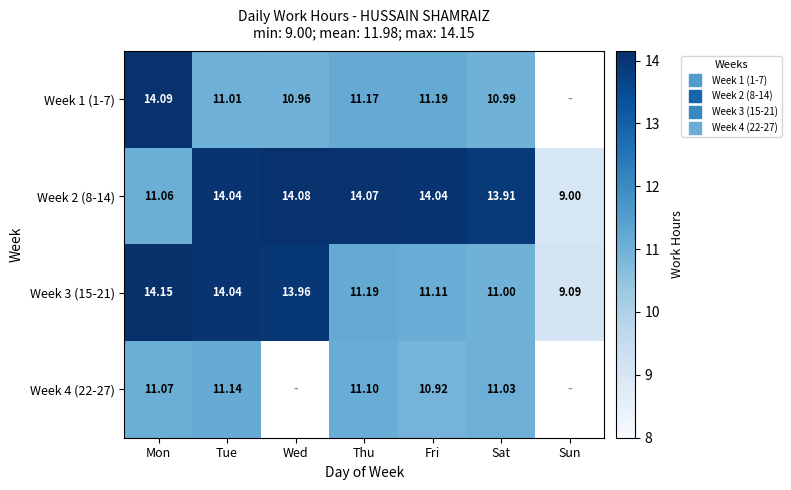

True or false: Week 4 (22-27) has a value of 11.0 at Sat.

True